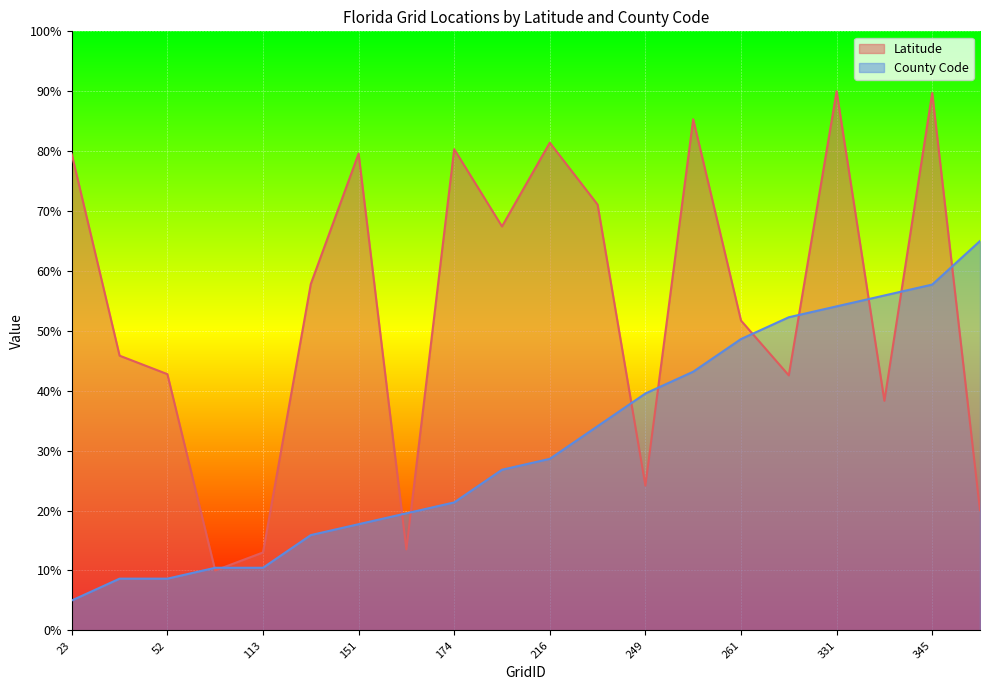

Rank the series by their maximum value, from highest to lowest.

Latitude, County Code